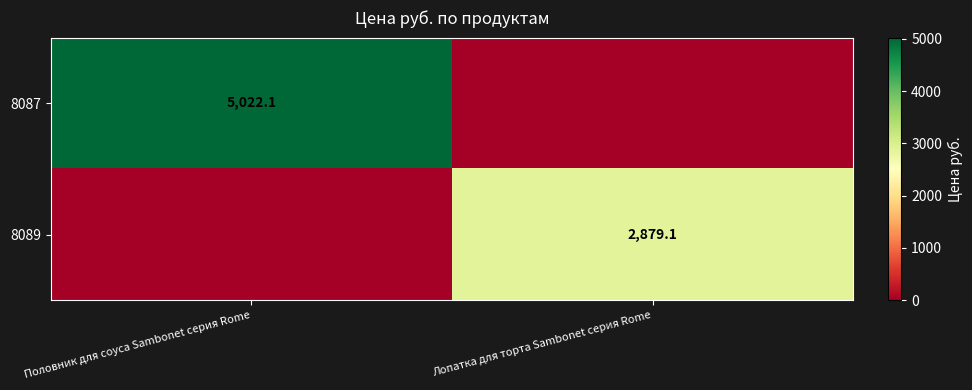

True or false: 8087 has a value of 2860.4 at Половник для соуса Sambonet серия Rome.

False